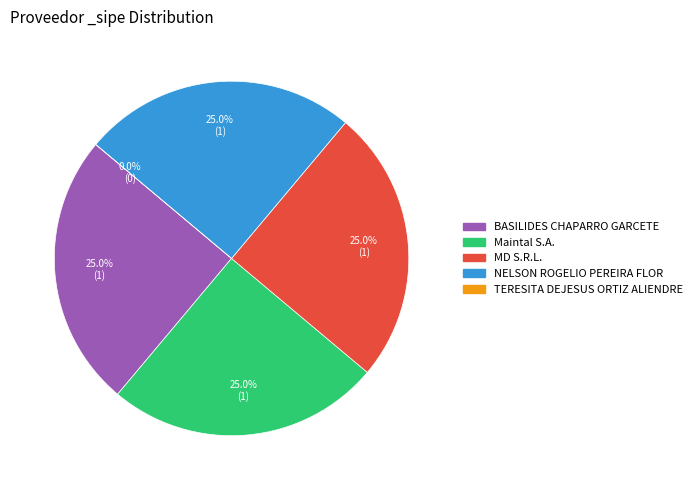

The MD S.R.L. slice represents 33% of the pie. True or false?

False